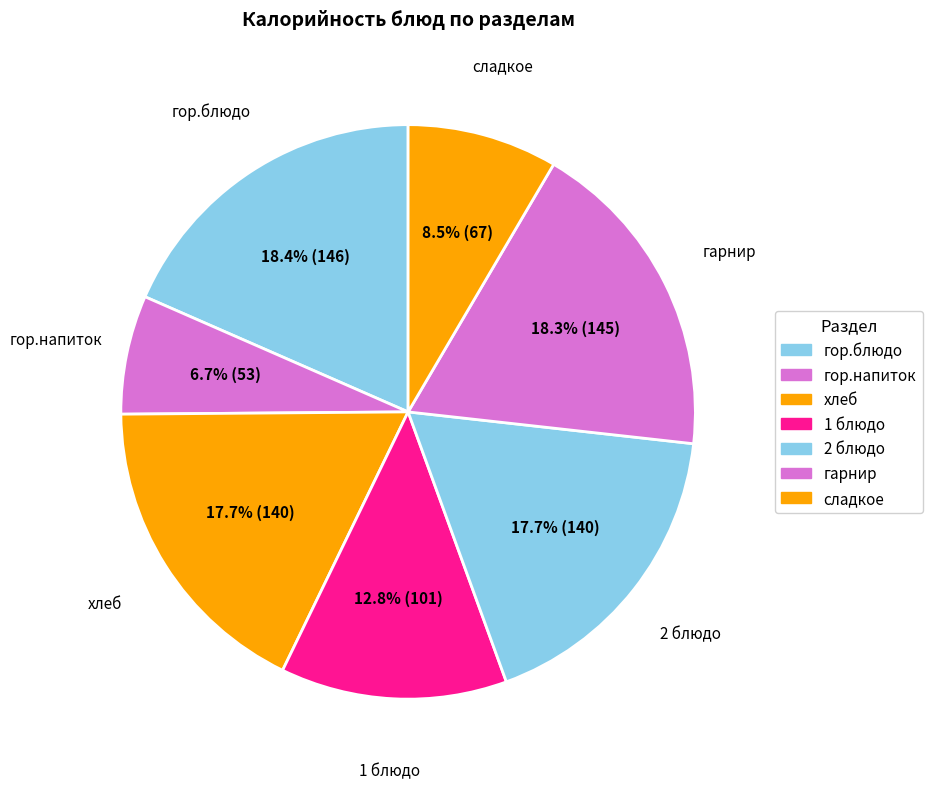

How many slices are in this pie chart?

7